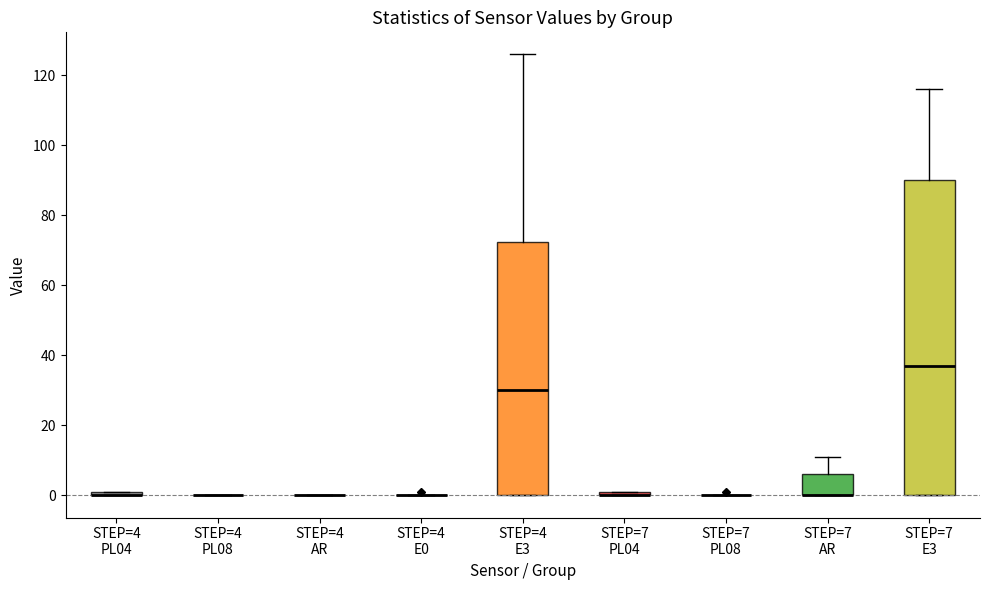

Which box is the tallest, from its lower edge to its upper edge?

STEP=7 E3